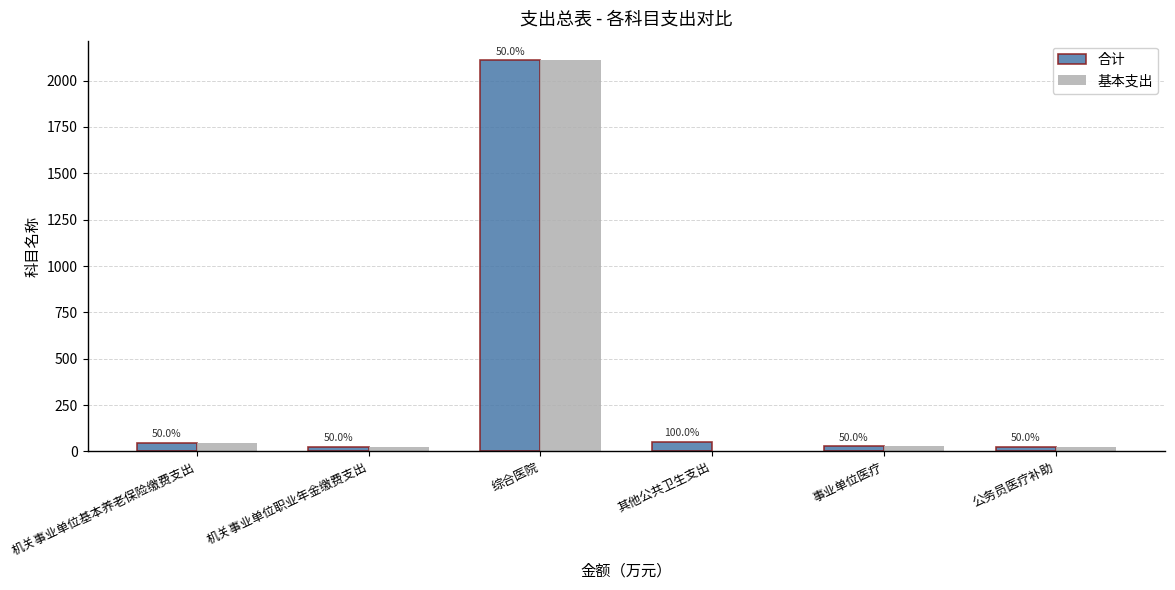

What are all the series names shown in the legend?

合计, 基本支出